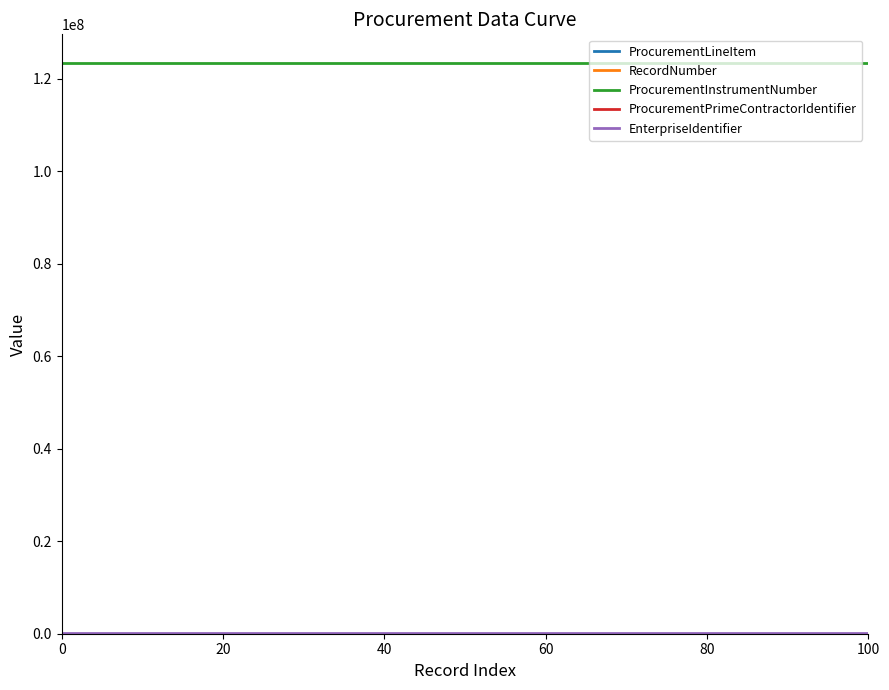

Which series has the largest total across all categories?

ProcurementInstrumentNumber